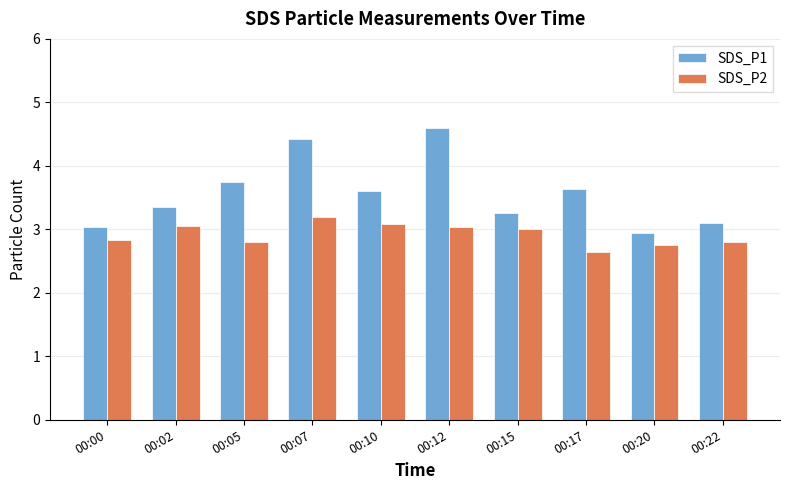

Which series has the largest range (max minus min)?

SDS_P1